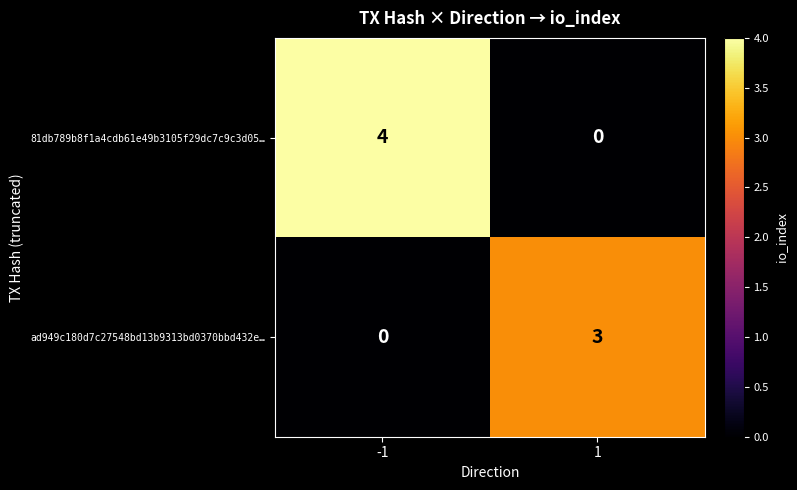

What is the sum of the ad949c180d7c27548bd13b9313bd0370bbd432e… values at 1 and -1?

3